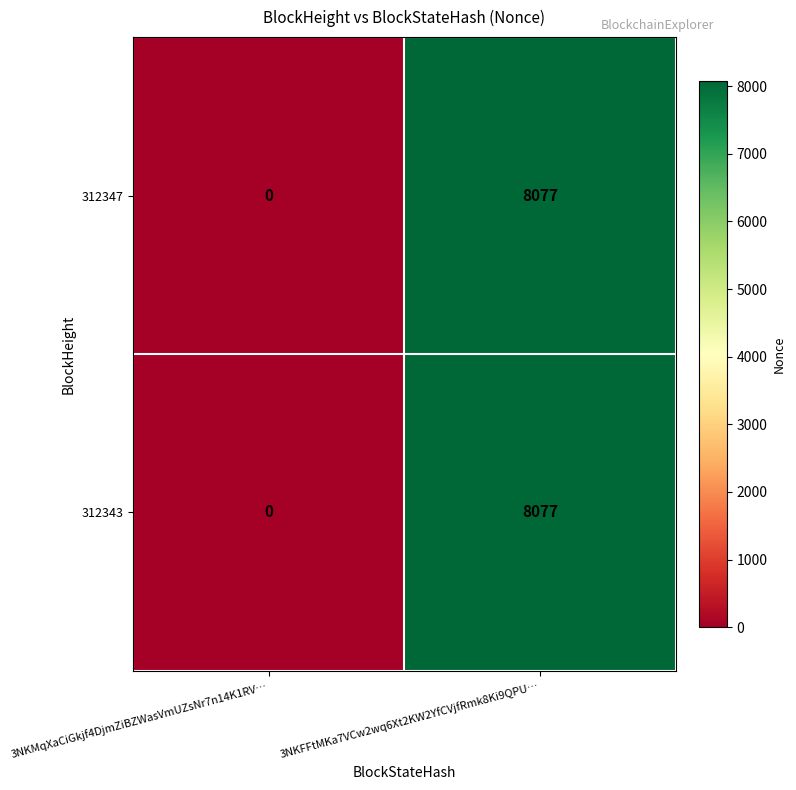

Which category has the lowest value across all series?

3NKMqXaCiGkjf4DjmZiBZWasVmUZsNr7n14K1RV…